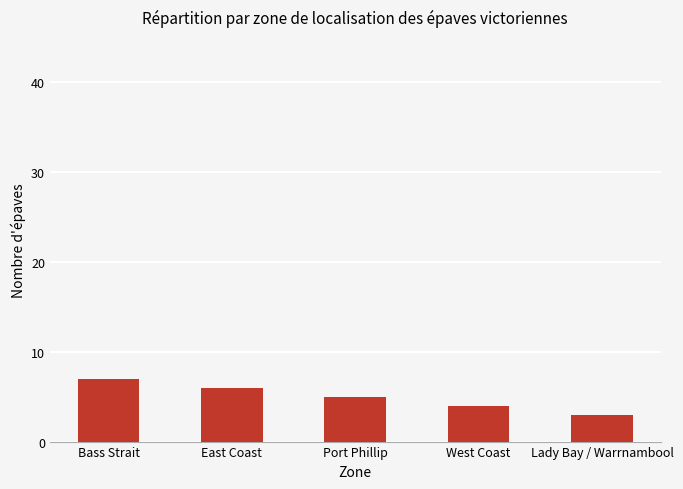

What is the change in value from East Coast to Port Phillip?

-1